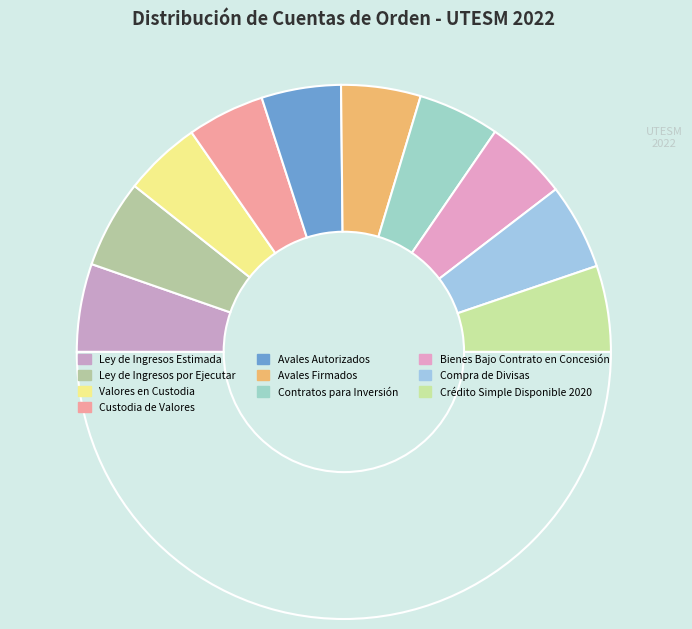

How many segments does this pie chart have?

11